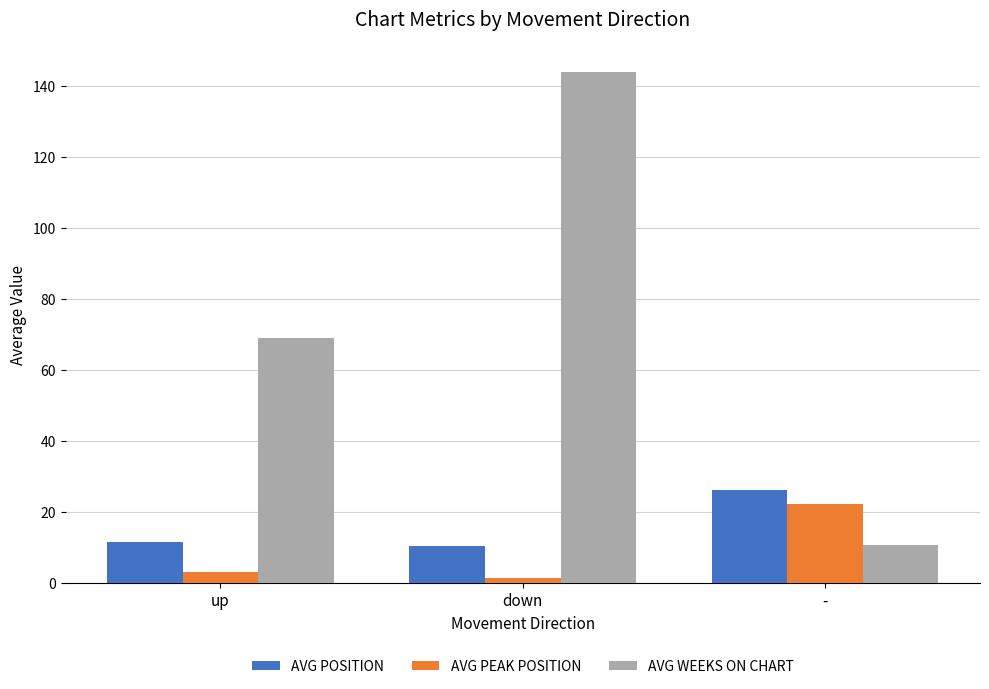

What is the total value across all series at down?

155.7